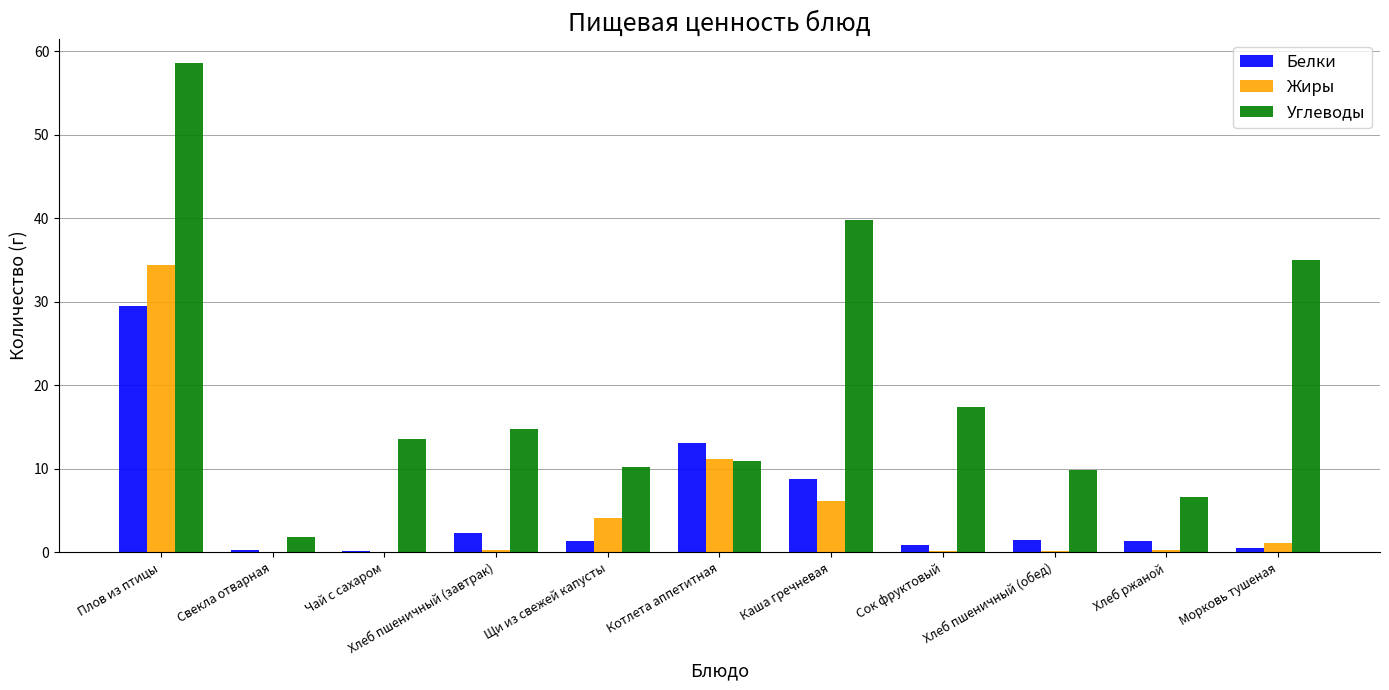

What is the approximate value of Жиры at Хлеб пшеничный (обед)?

0.2